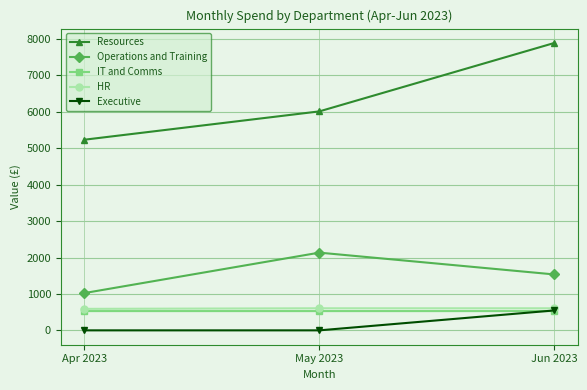

Between May 2023 and Jun 2023, which series saw the biggest shift?

Resources